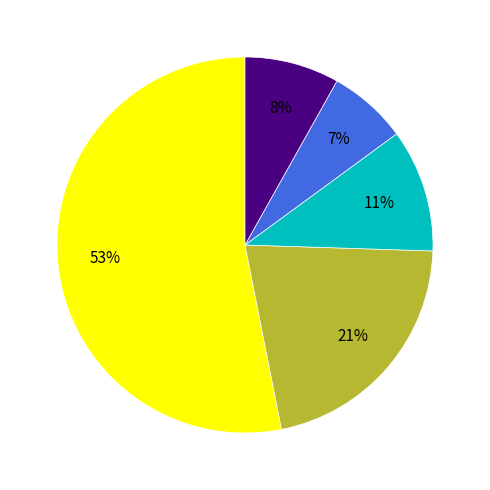

Is there a majority slice in this chart?

Yes